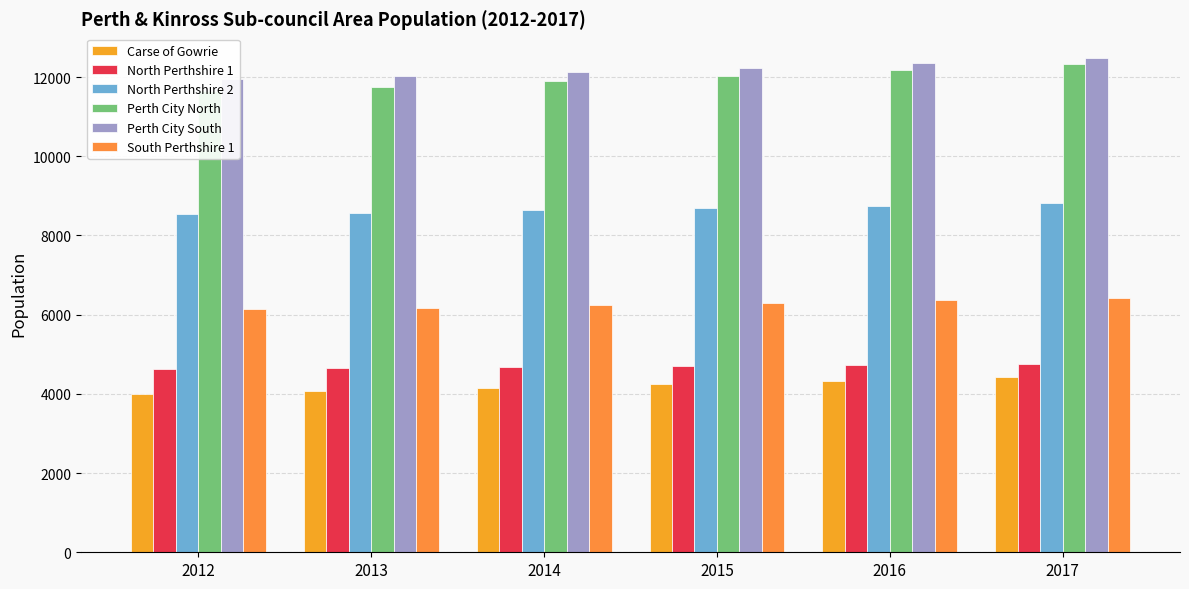

At how many categories does at least one series exceed 4079?

6